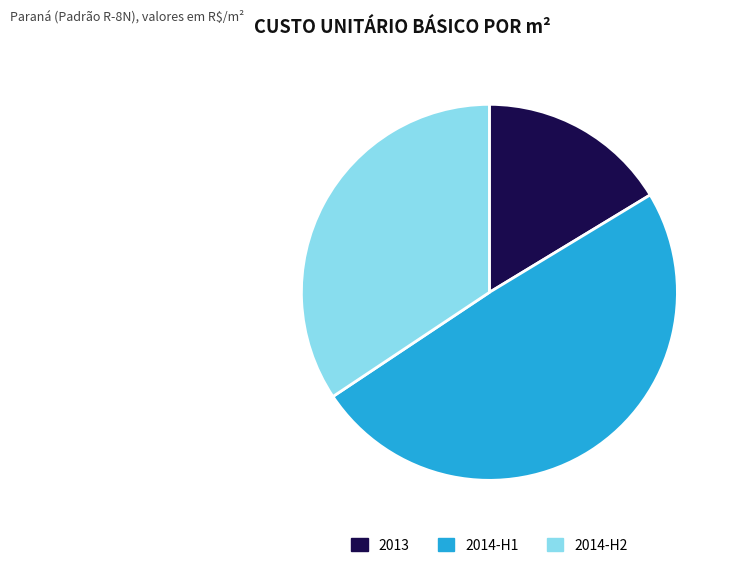

Do 2014-H1 and 2013 together represent more than half of the pie?

Yes